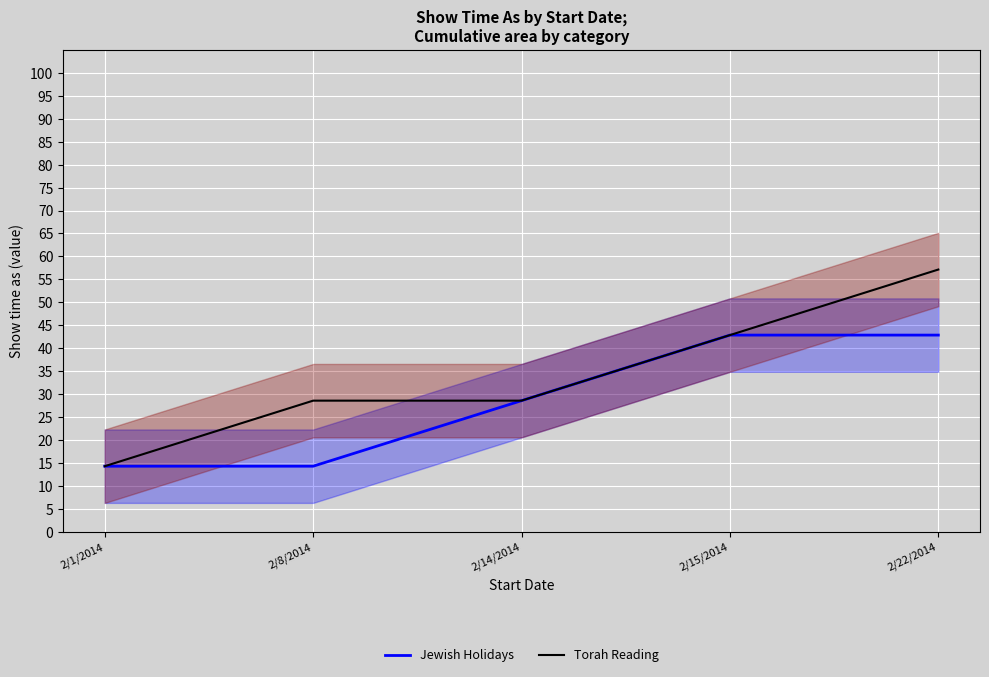

The Jewish Holidays series shows 28.6 at 2/14/2014. True or false?

True